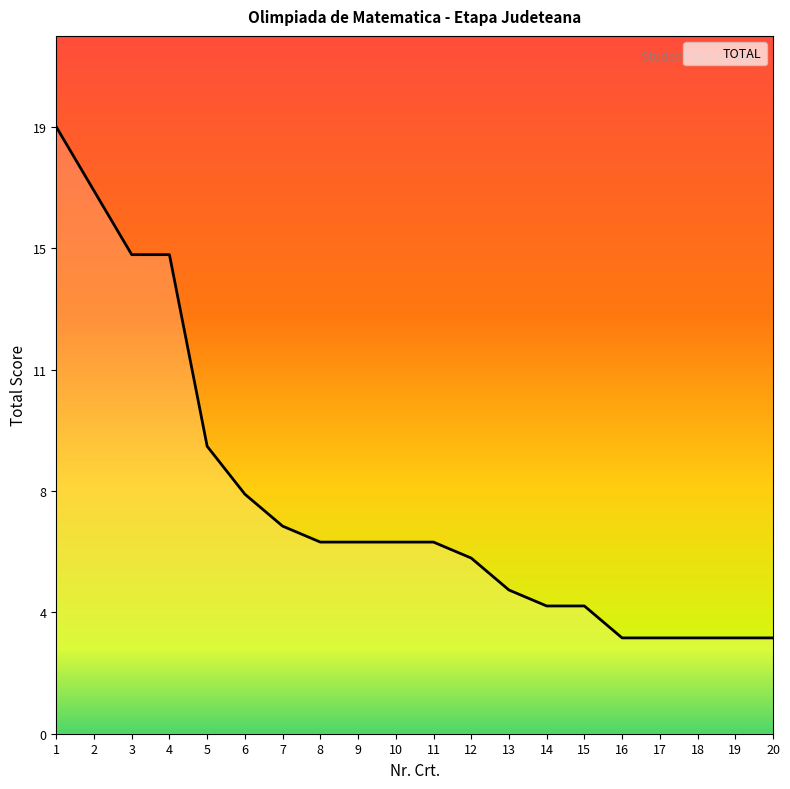

What is the smallest value displayed?

3.0